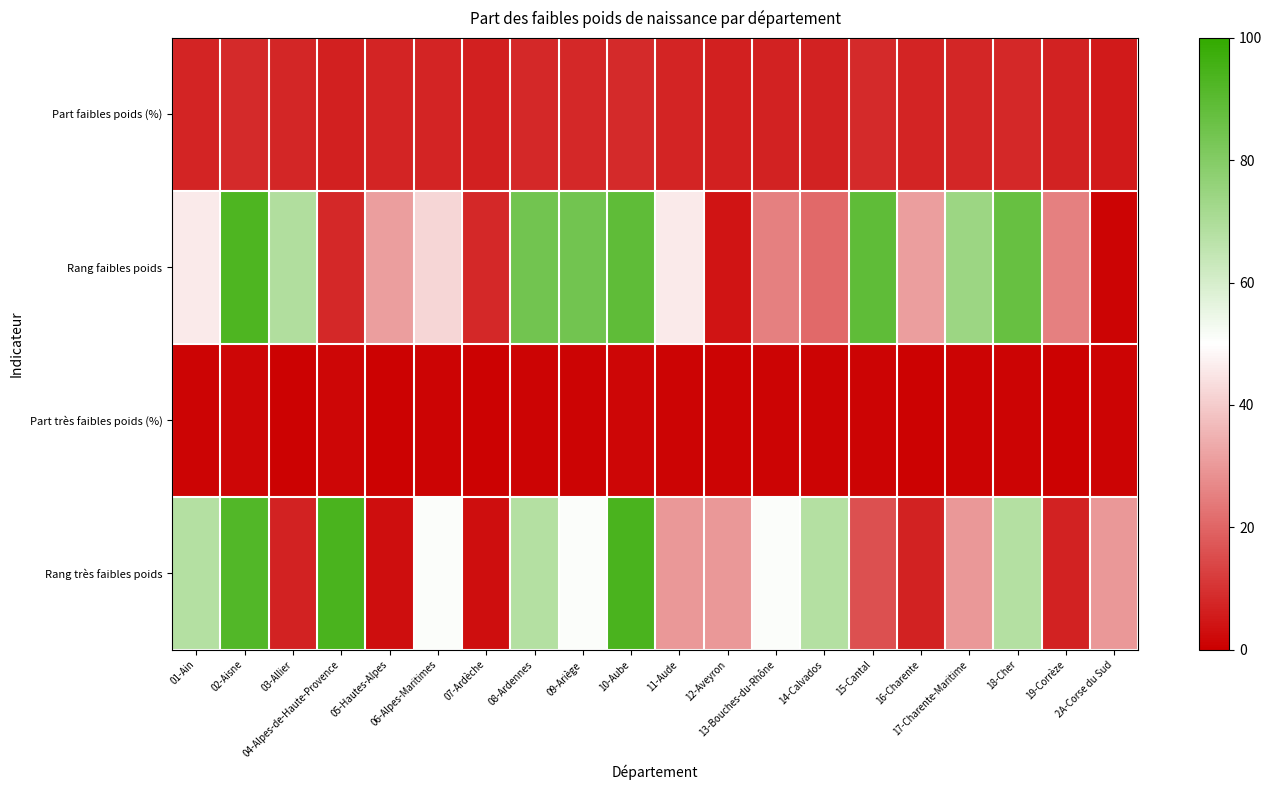

Which series has the largest total across all categories?

Rang faibles poids